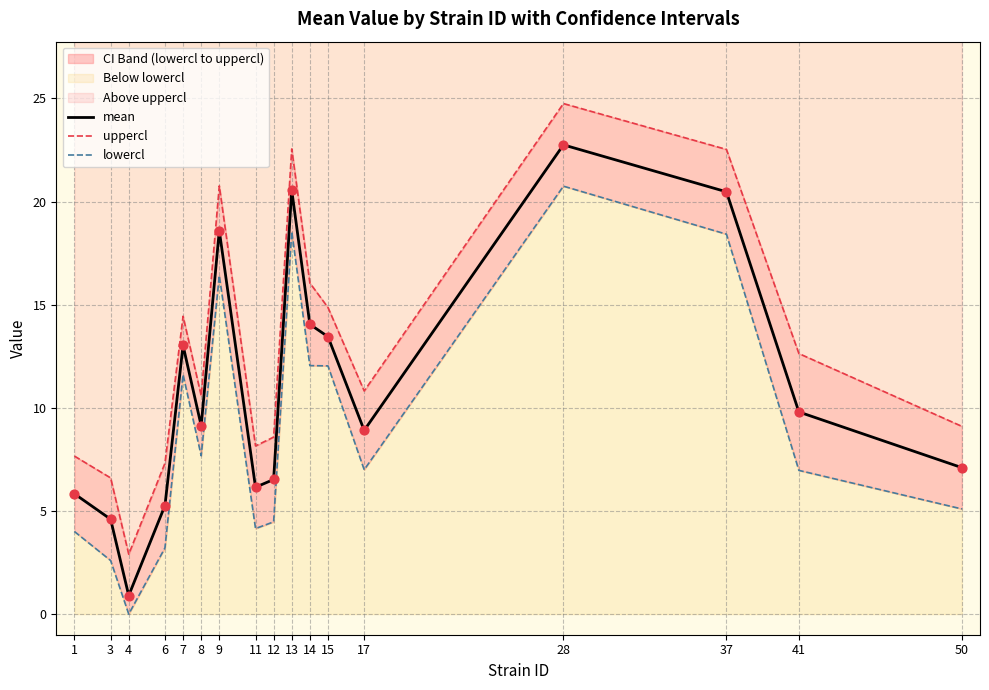

Which series has the largest total across all categories?

uppercl